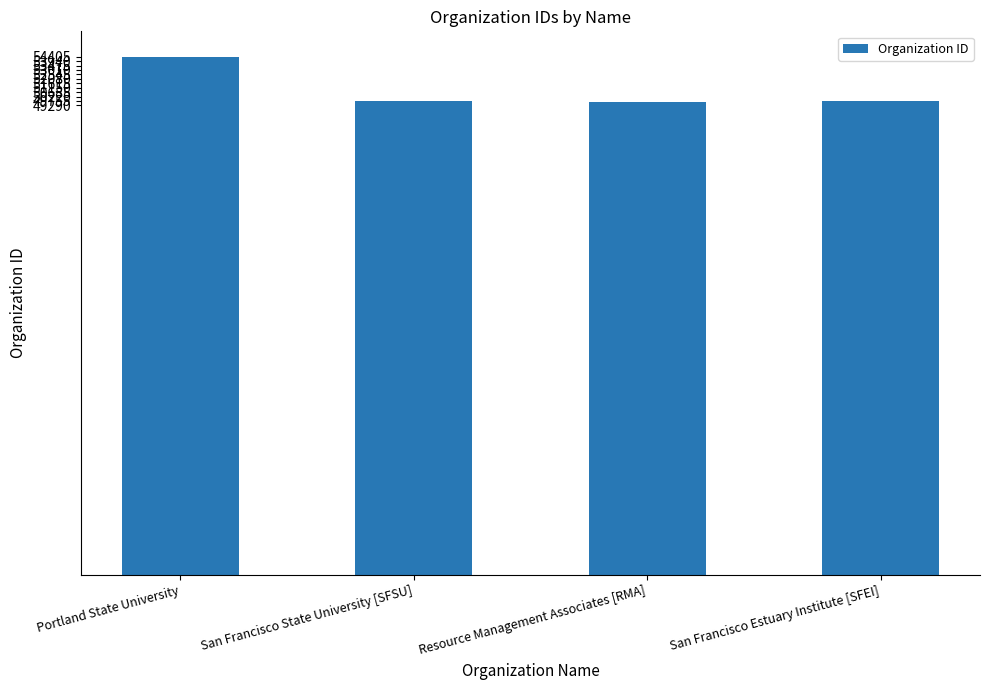

What is the change in value from Portland State University to San Francisco State University [SFSU]?

-4644